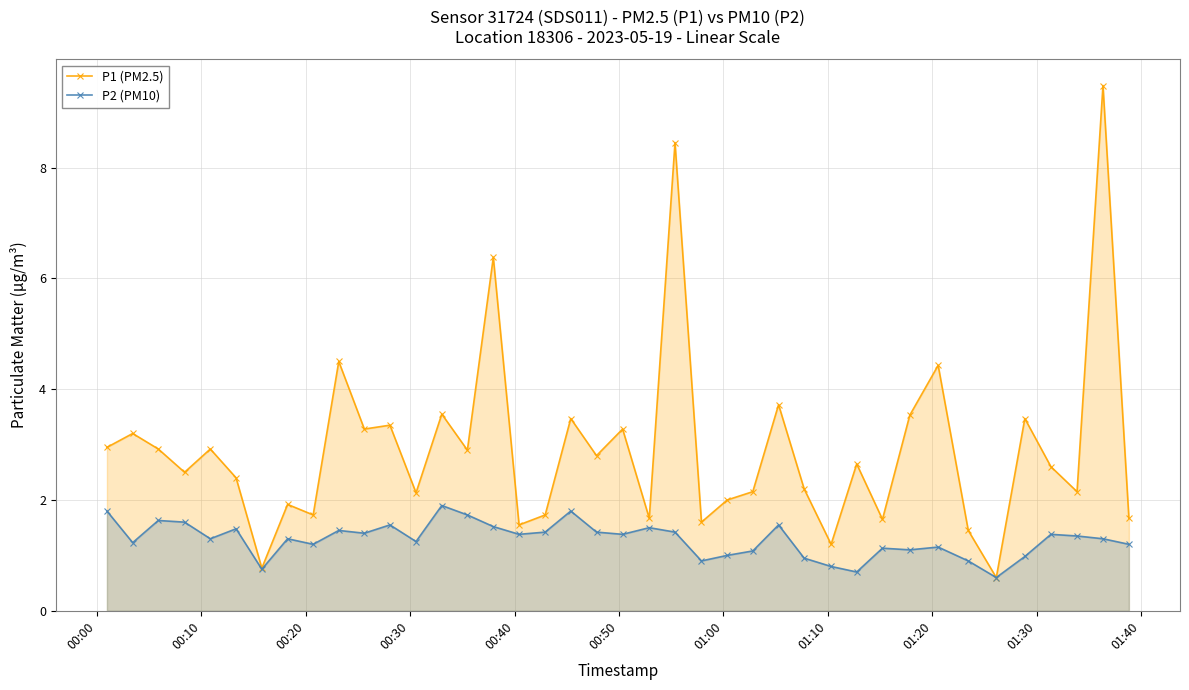

Which series has the largest total across all categories?

P1 (PM2.5)